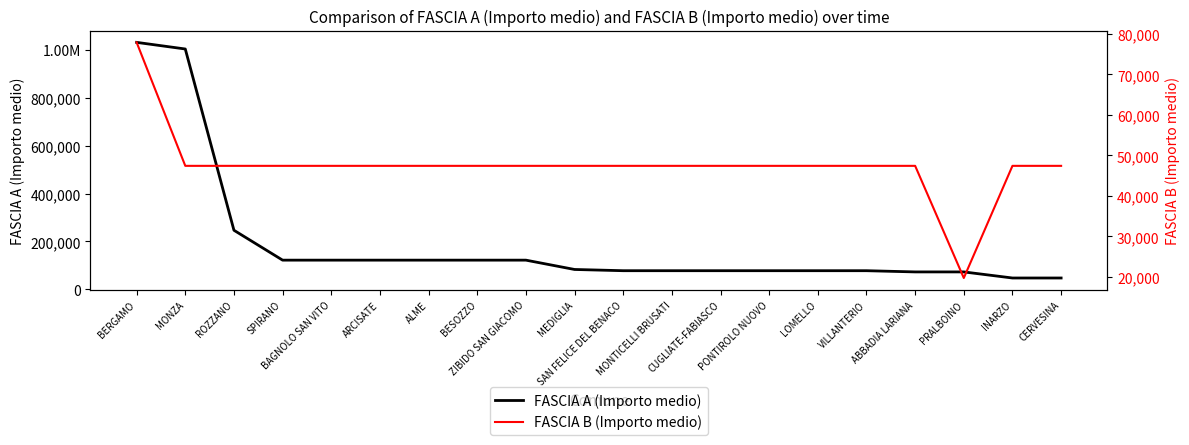

Rank the categories by FASCIA A (Importo medio) value from lowest to highest.

INARZO, CERVESINA, ABBADIA LARIANA, PRALBOINO, SAN FELICE DEL BENACO, MONTICELLI BRUSATI, CUGLIATE-FABIASCO, PONTIROLO NUOVO, LOMELLO, VILLANTERIO, MEDIGLIA, SPIRANO, BAGNOLO SAN VITO, ARCISATE, ALME, BESOZZO, ZIBIDO SAN GIACOMO, ROZZANO, MONZA, BERGAMO